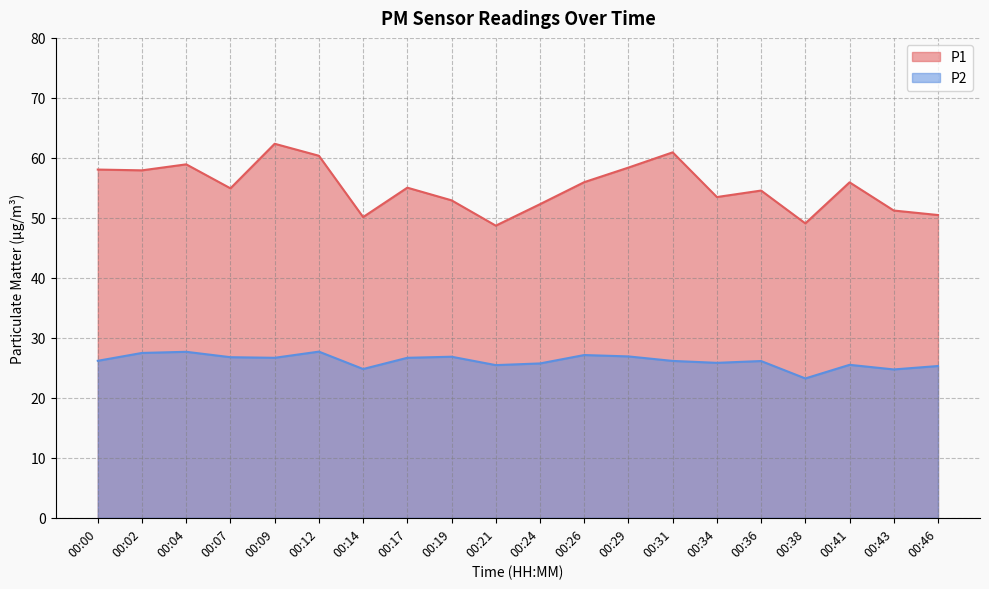

What are all the series names shown in the legend?

P1, P2